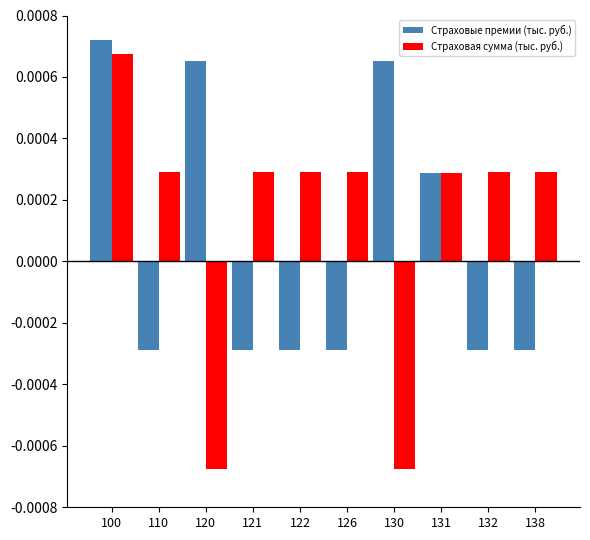

At 132, list the series in order from largest to smallest.

Страховая сумма (тыс. руб.), Страховые премии (тыс. руб.)